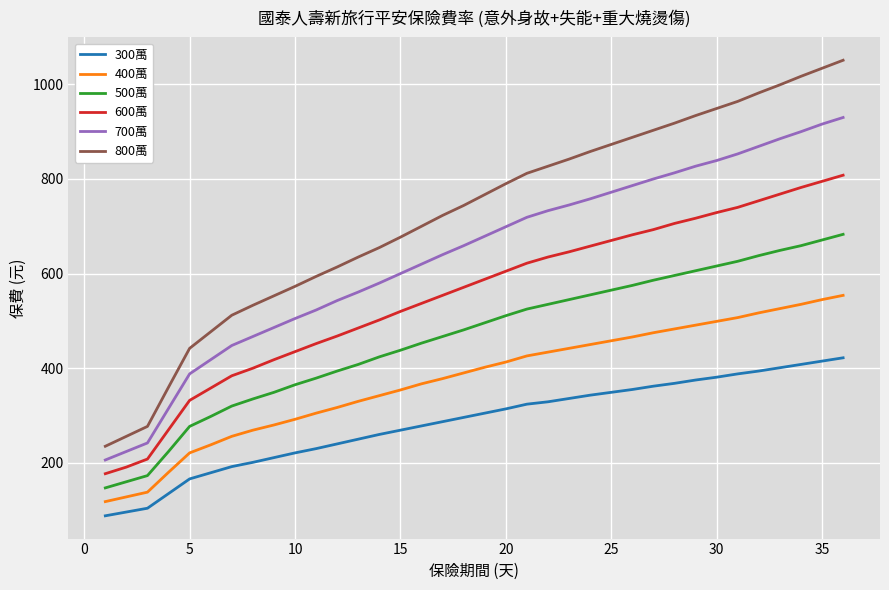

What is the minimum value shown in the chart?

88